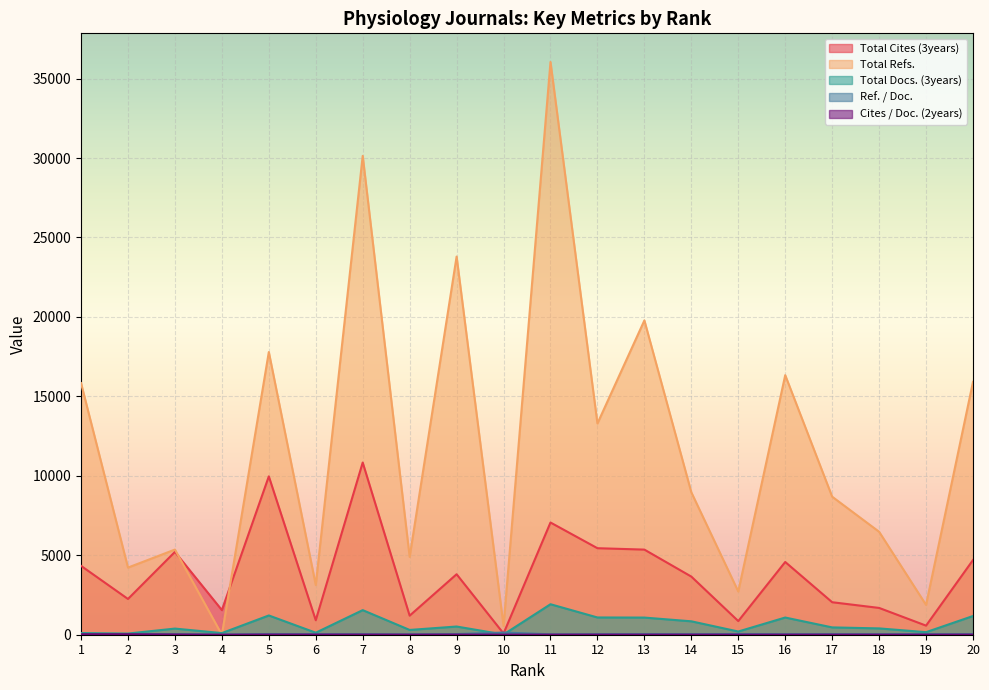

At how many categories does at least one series exceed 16363?

5